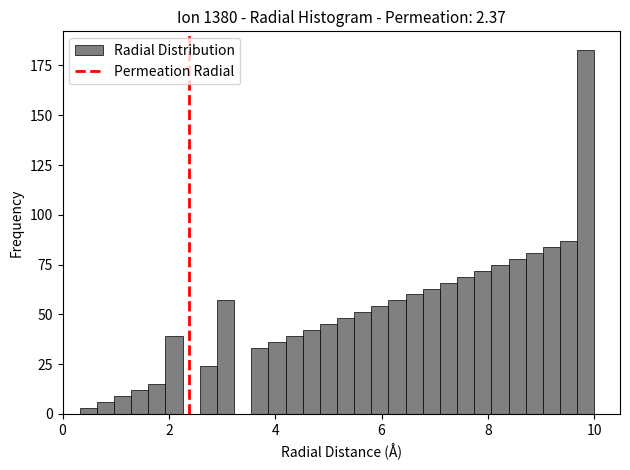

Read against the x-axis, roughly where is the centre of the tallest bar?

9.8